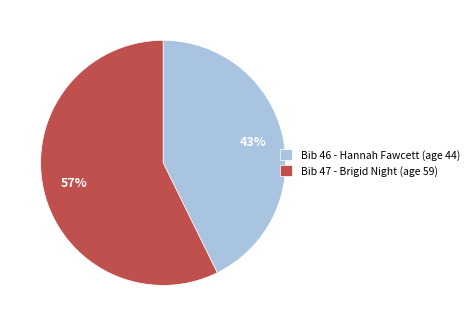

Which has a higher value, Bib 47 - Brigid Night (age 59) or Bib 46 - Hannah Fawcett (age 44)?

Bib 47 - Brigid Night (age 59)